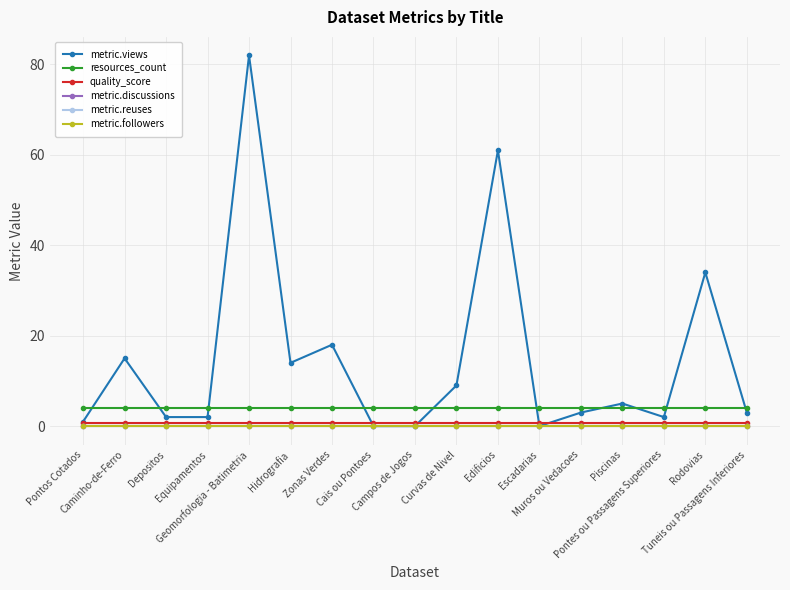

Reading left to right, extract all data points from this chart.

metric.views: 1.0	15.0	2.0	2.0	82.0	14.0	18.0	0.0	0.0	9.0	61.0	0.0	3.0	5.0	2.0	34.0	3.0
resources_count: 4.0	4.0	4.0	4.0	4.0	4.0	4.0	4.0	4.0	4.0	4.0	4.0	4.0	4.0	4.0	4.0	4.0
quality_score: 0.7	0.7	0.7	0.7	0.7	0.7	0.7	0.7	0.7	0.7	0.7	0.7	0.7	0.7	0.7	0.7	0.7
metric.discussions: 0.0	0.0	0.0	0.0	0.0	0.0	0.0	0.0	0.0	0.0	0.0	0.0	0.0	0.0	0.0	0.0	0.0
metric.reuses: 0.0	0.0	0.0	0.0	0.0	0.0	0.0	0.0	0.0	0.0	0.0	0.0	0.0	0.0	0.0	0.0	0.0
metric.followers: 0.0	0.0	0.0	0.0	0.0	0.0	0.0	0.0	0.0	0.0	0.0	0.0	0.0	0.0	0.0	0.0	0.0